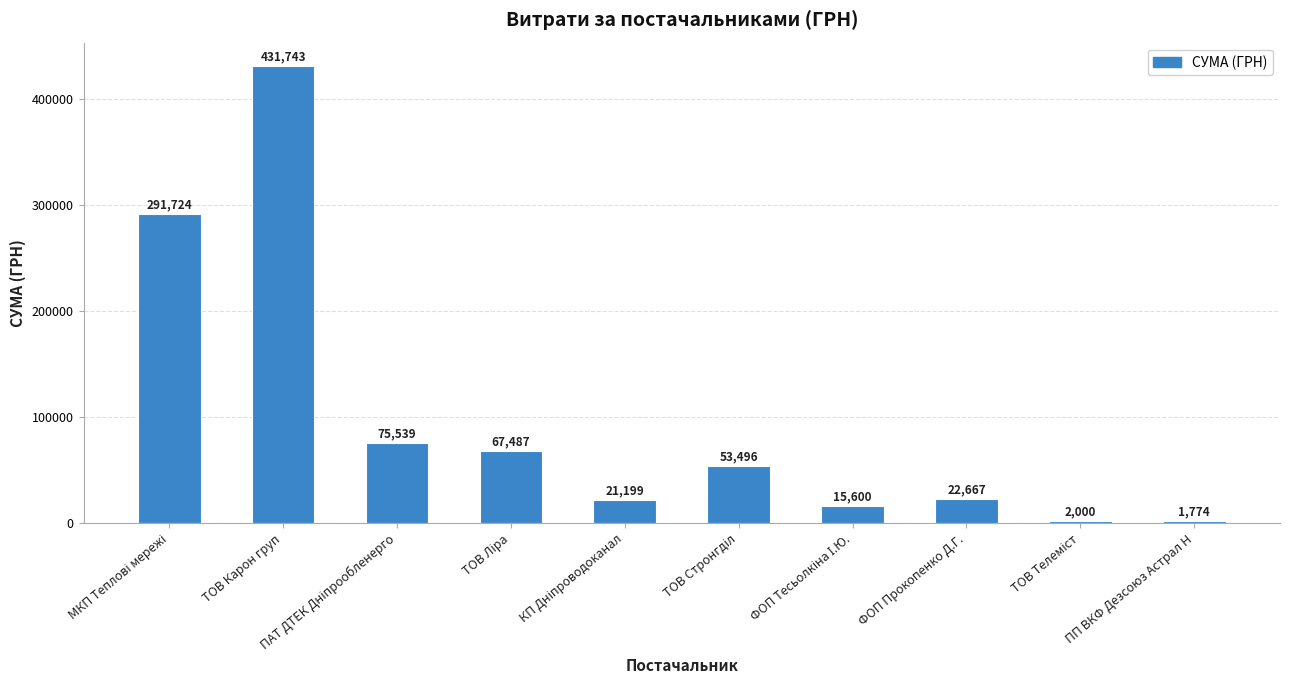

What is the difference between the maximum and second lowest values?

429743.0